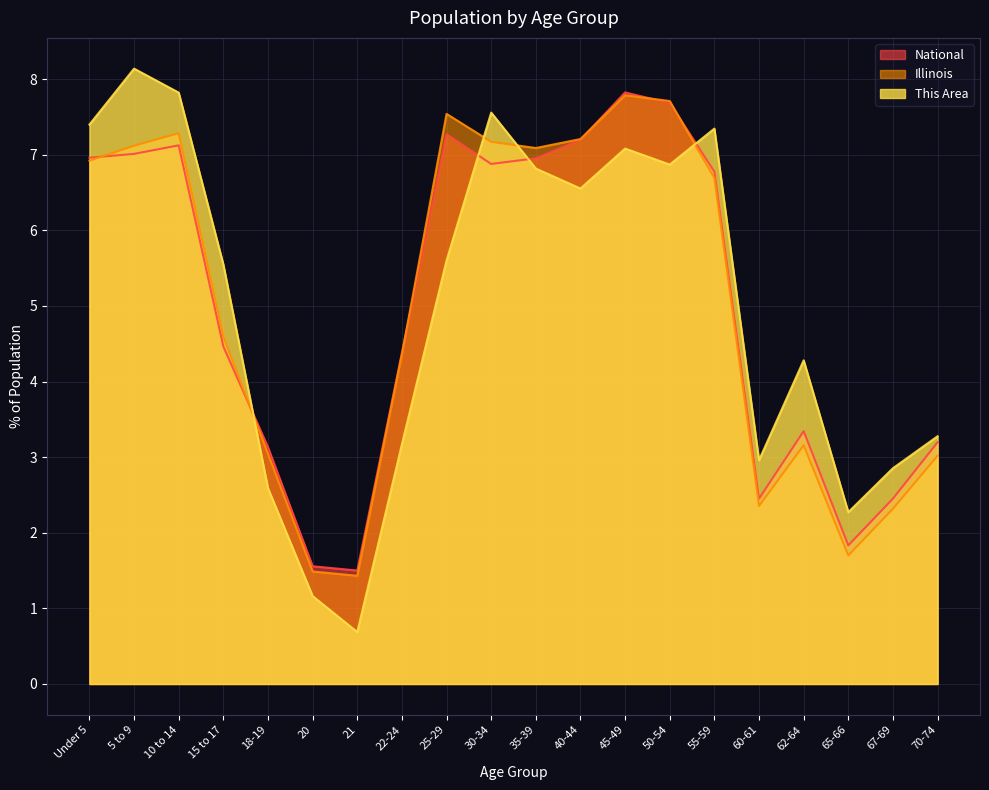

What is the sum of all Illinois values?

100.0